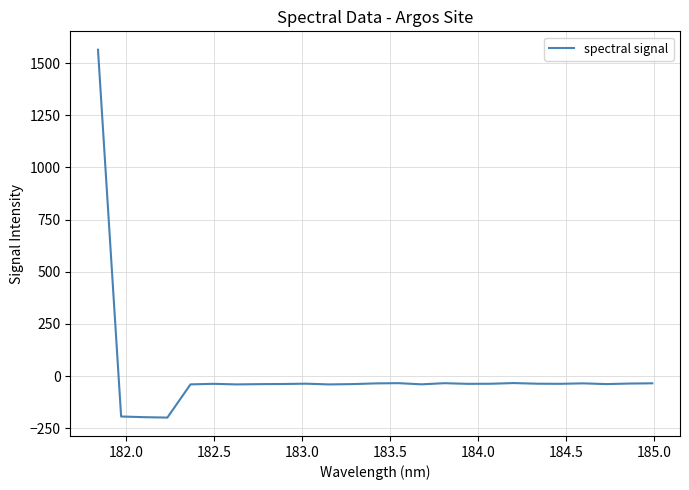

What is the smallest value displayed?

-199.1